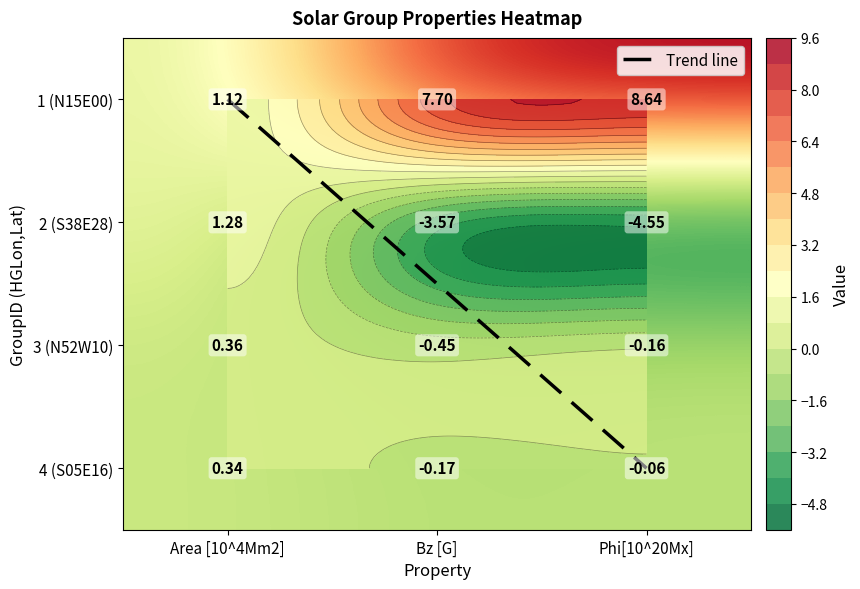

Reading right to left, extract all data points from this chart.

1: 8.6	7.7	1.1
2: -4.5	-3.6	1.3
3: -0.2	-0.5	0.4
4: -0.1	-0.2	0.3